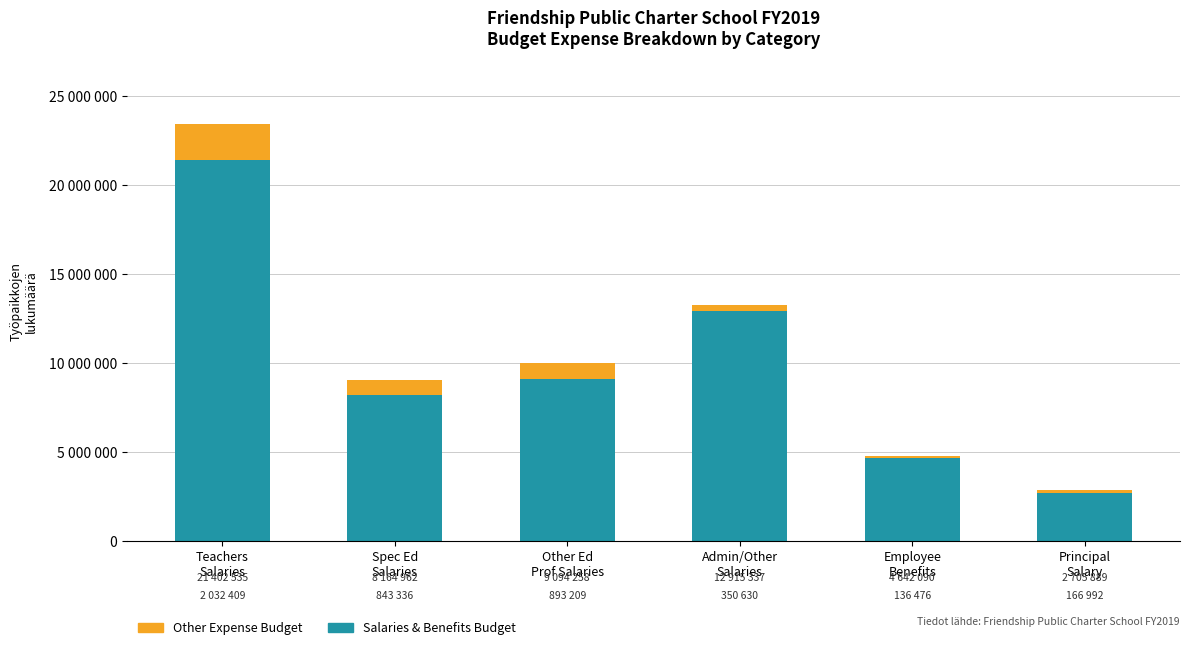

What is the difference between the second highest and second lowest values in the Salaries & Benefits Budget series?

8273246.3